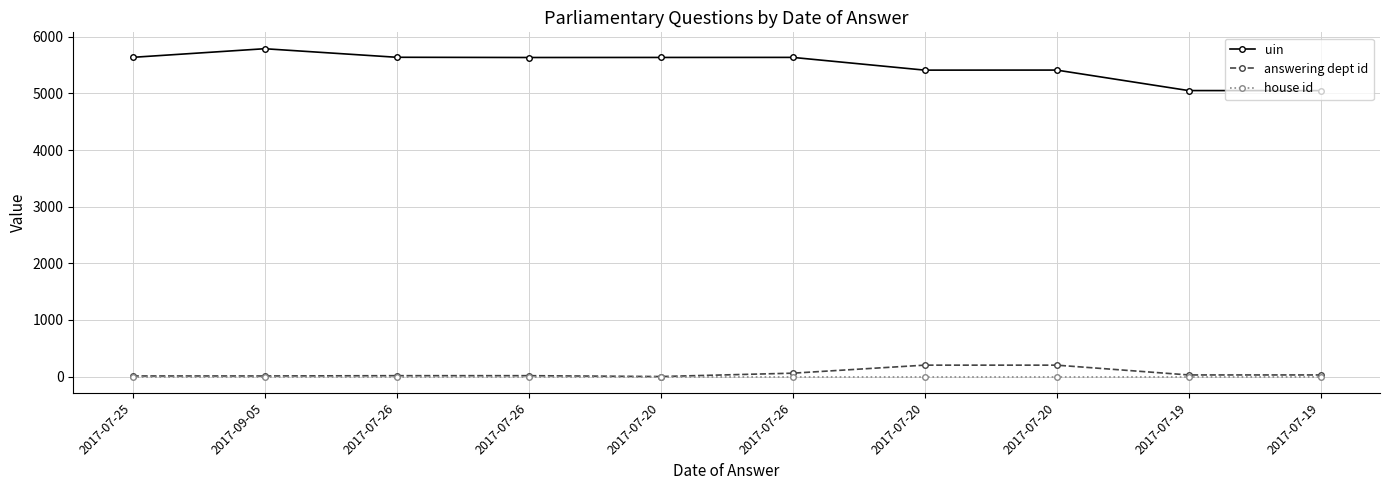

How many lines are shown in the chart?

3